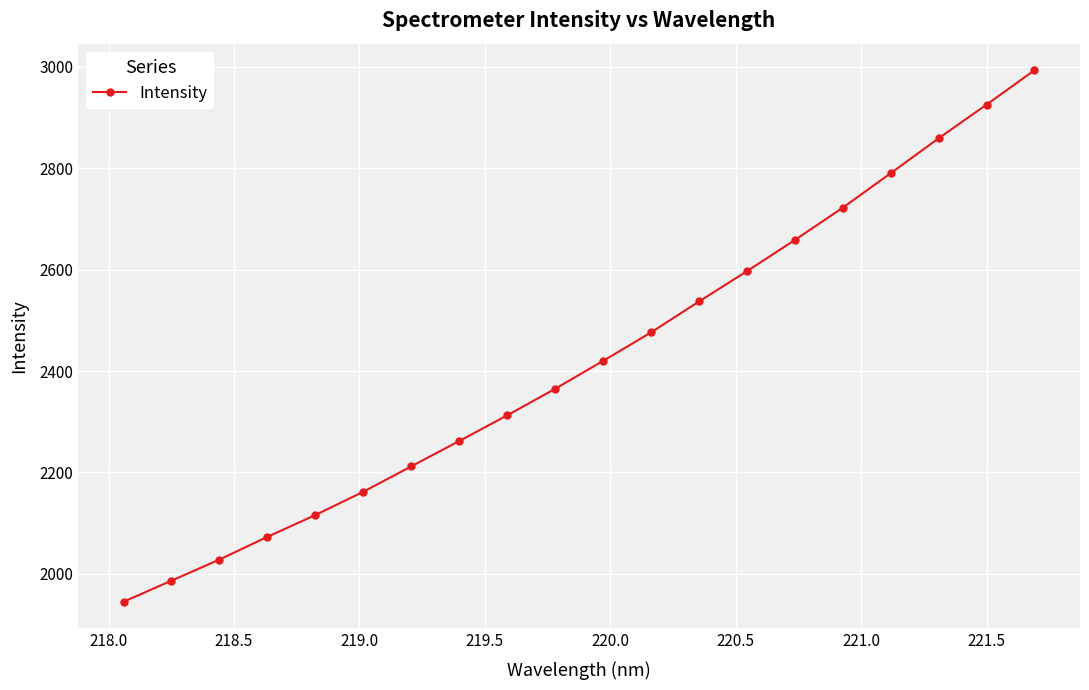

Is this an area chart (filled region under the line)?

No